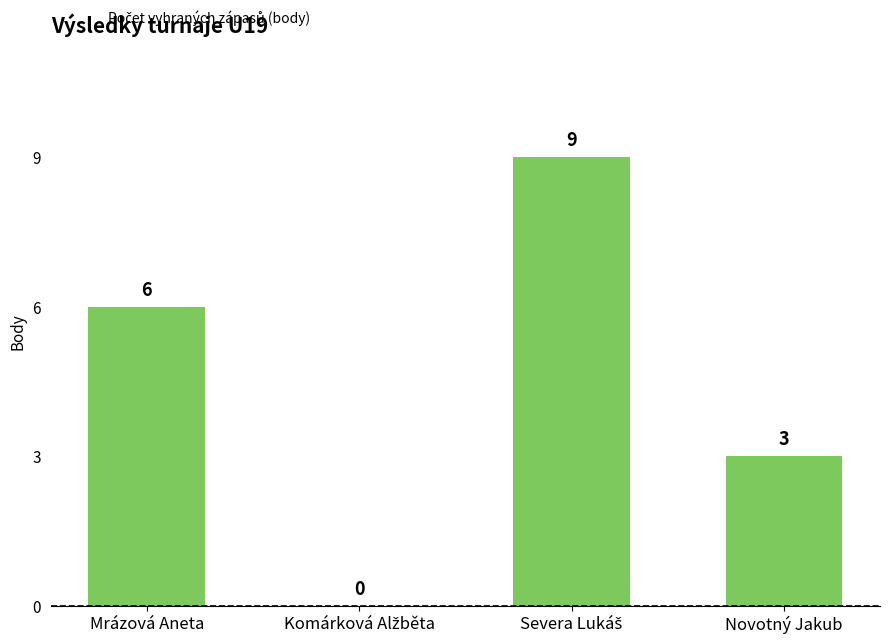

At which label is the value closest to 4?

Novotný Jakub